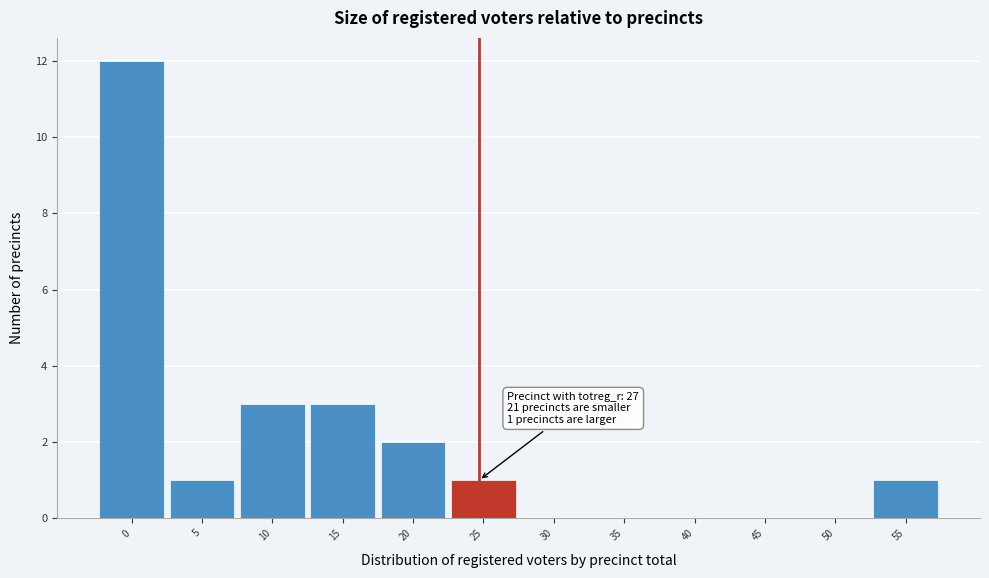

Reading left to right, what are all the values shown in this chart?

0=12	5=1	10=3	15=3	20=2	25=1	30=0	35=0	40=0	45=0	50=0	55=1